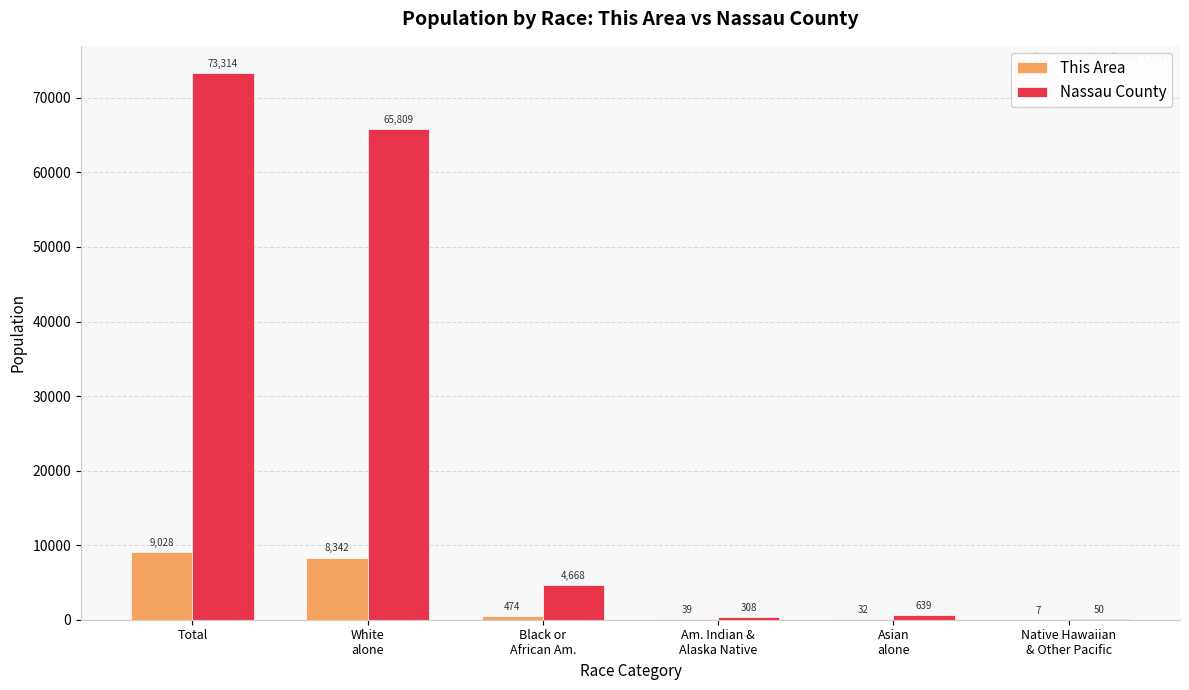

Count the number of categories in the chart.

6